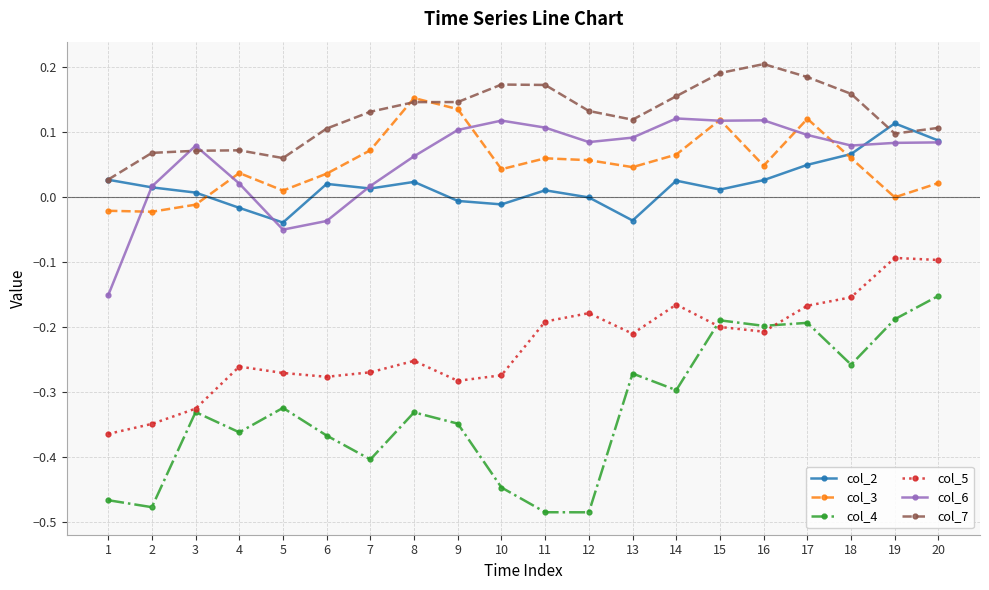

True or false: col_5 and col_3 cross at least once.

False